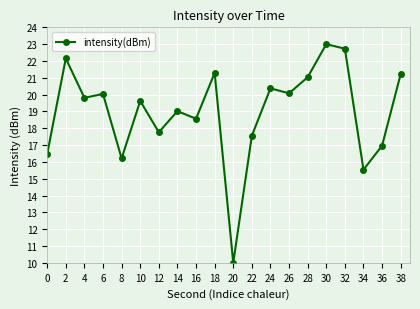

What is the difference between the maximum and minimum values?

13.0